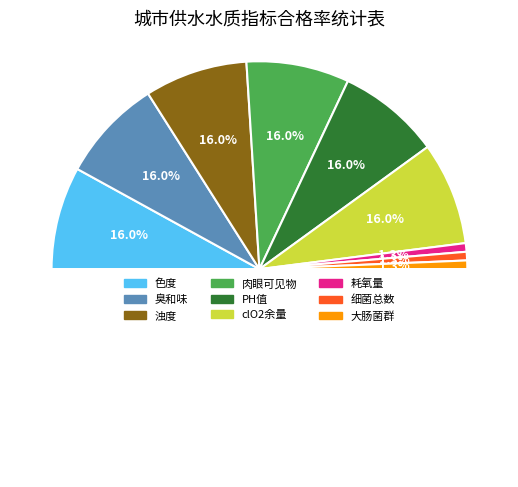

Rank the categories by value from lowest to highest.

耗氧量, 细菌总数, 大肠菌群, 色度, 臭和味, 浊度, 肉眼可见物, PH值, clO2余量